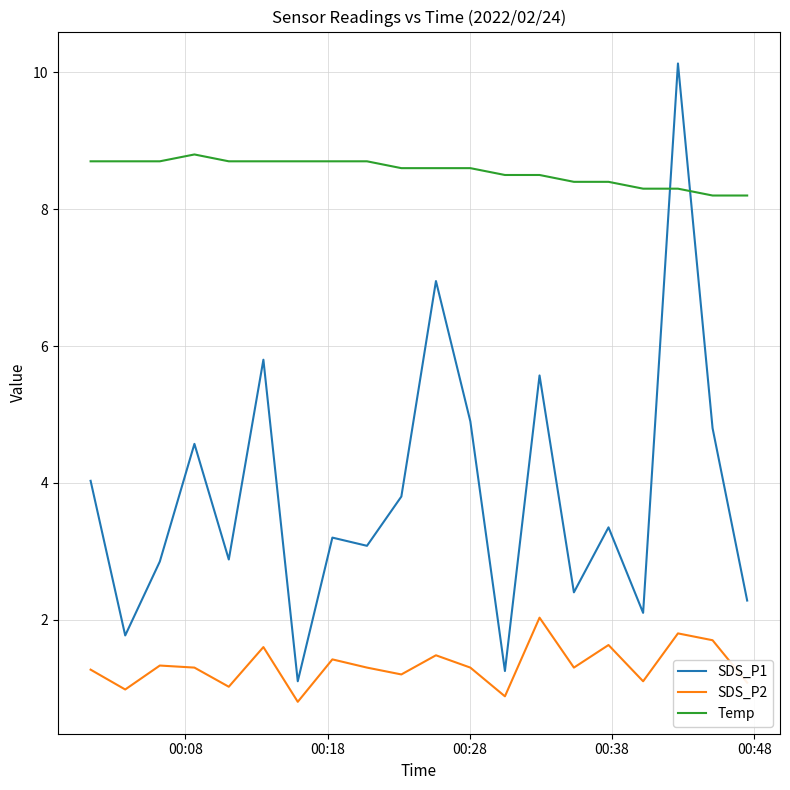

What is the difference between the maximum and minimum values in the SDS_P2 series?

1.2